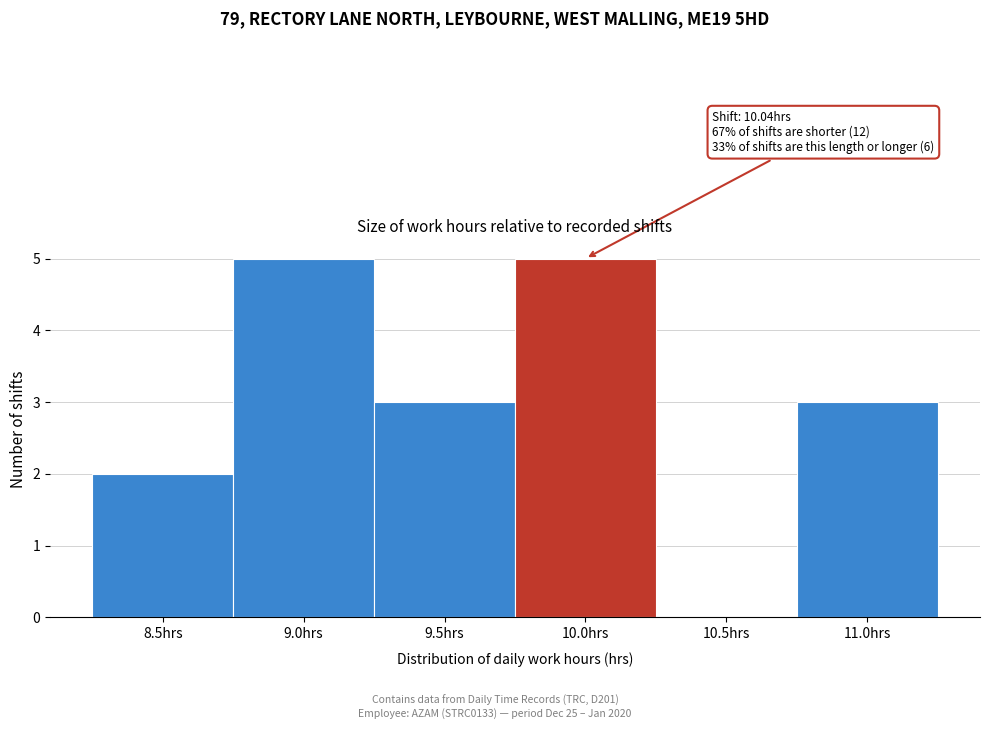

Reading left to right, list all the values displayed in this chart.

8.5hrs=2	9.0hrs=5	9.5hrs=3	10.0hrs=5	10.5hrs=0	11.0hrs=3